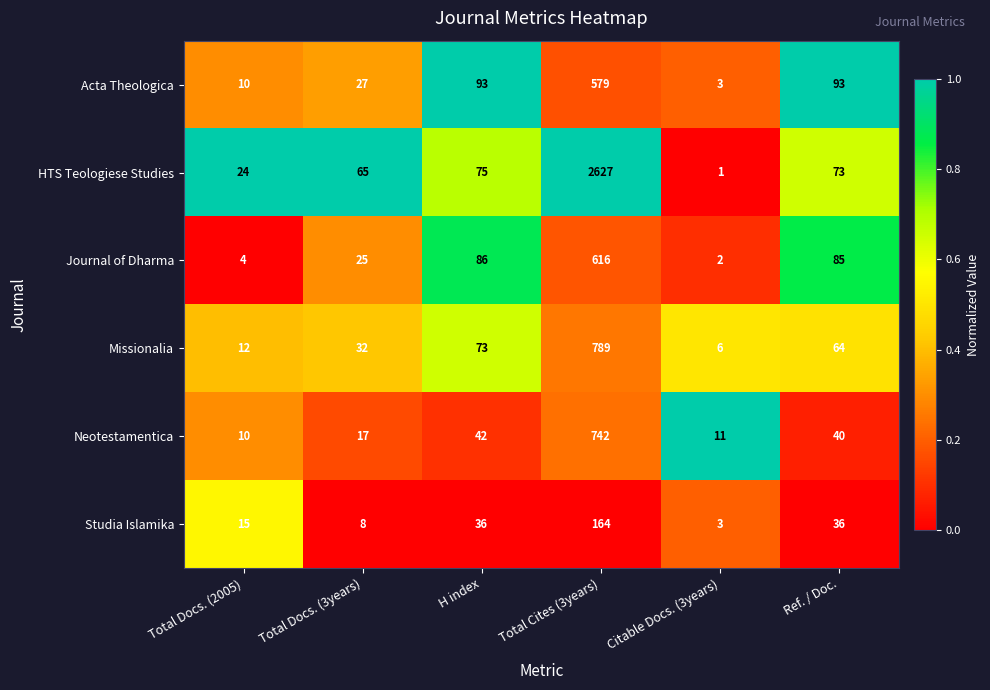

Rank the categories by Neotestamentica value from lowest to highest.

Total Docs. (2005), Citable Docs. (3years), Total Docs. (3years), Ref. / Doc., H index, Total Cites (3years)